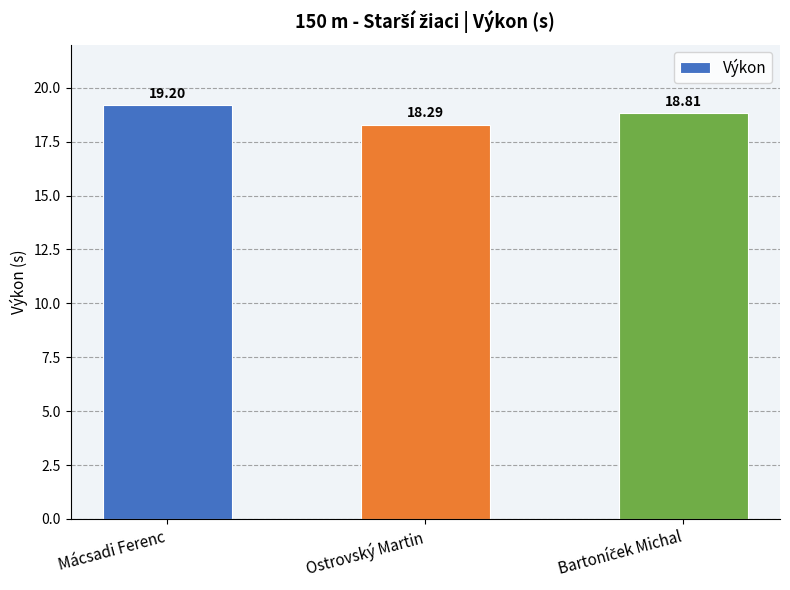

What is the label of the 2nd bar from the left?

Ostrovský Martin